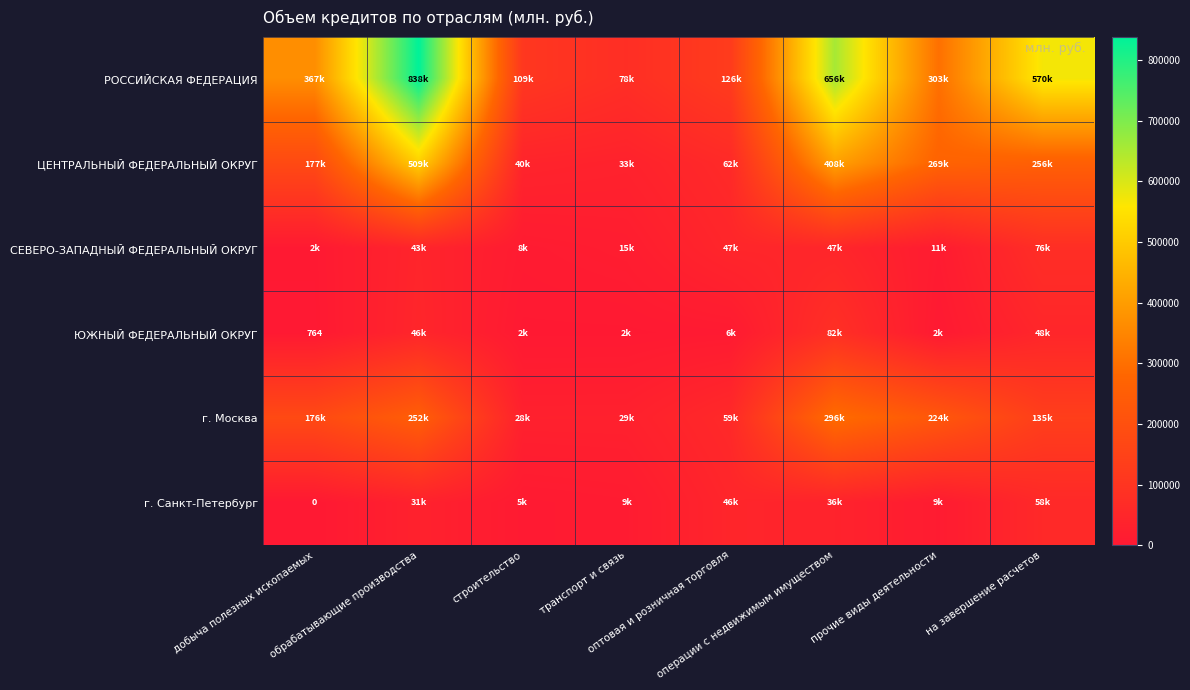

Which series has the largest range (max minus min)?

РОССИЙСКАЯ ФЕДЕРАЦИЯ